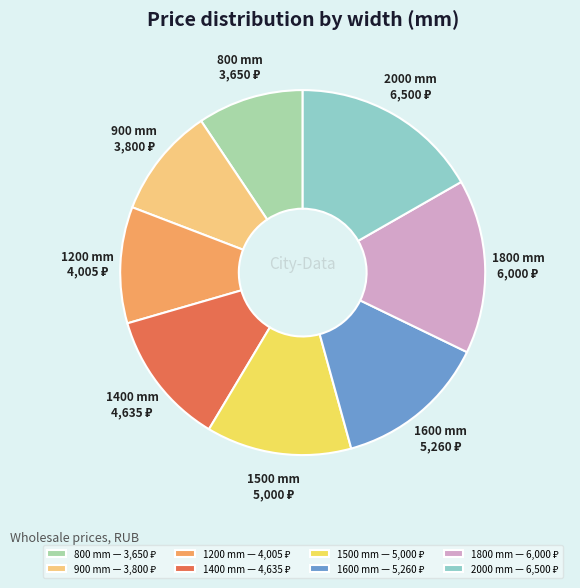

Is there a majority slice in this chart?

No